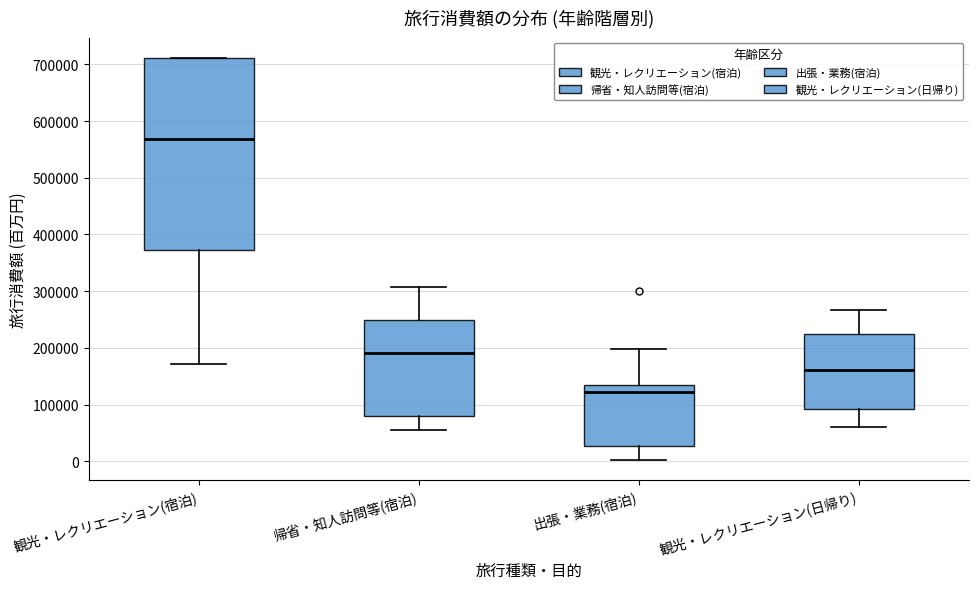

Where does the lower whisker of the box for 帰省・知人訪問等(宿泊) end on the y-axis? The values are not printed on the chart, so give them approximately, as read against the axis.

60000